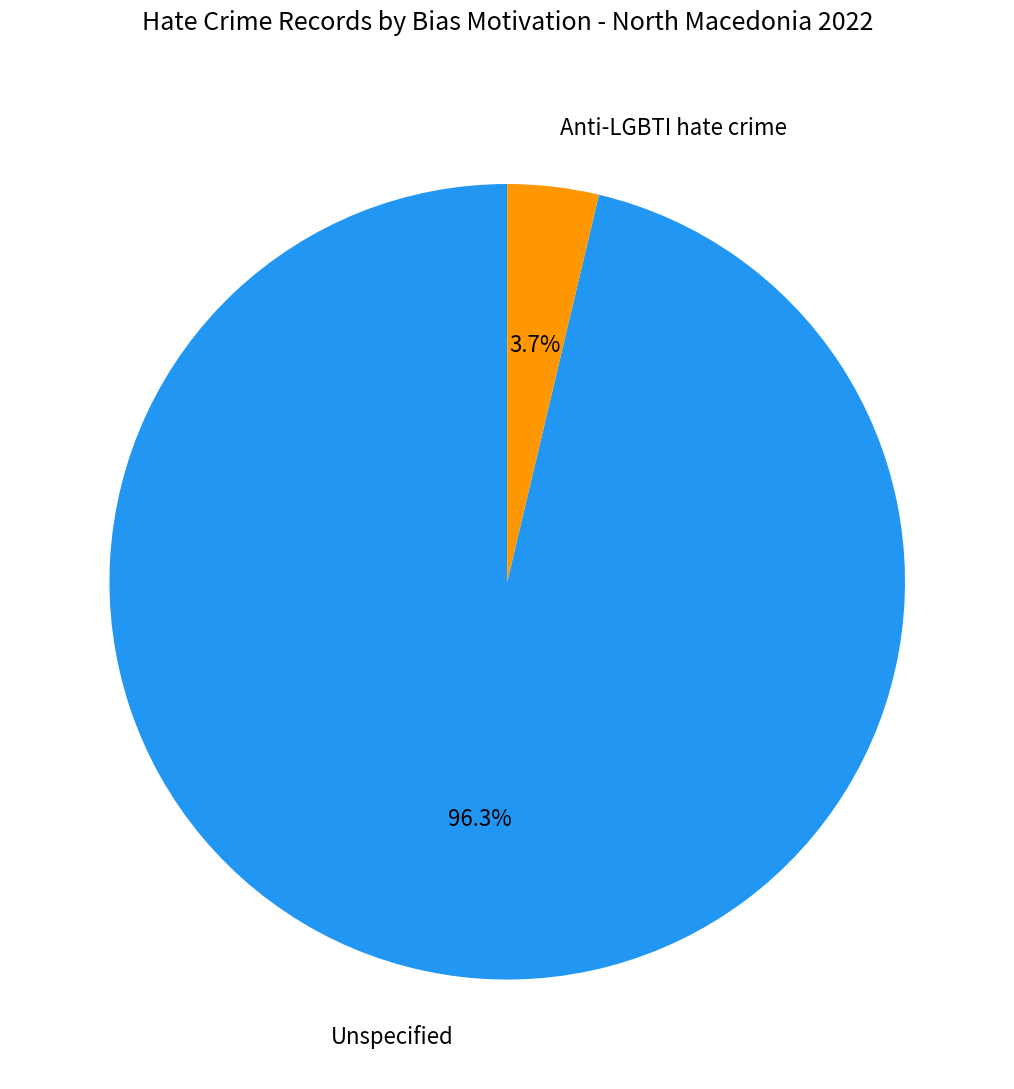

To the nearest percent, what percentage of the pie is Anti-LGBTI hate crime?

4%